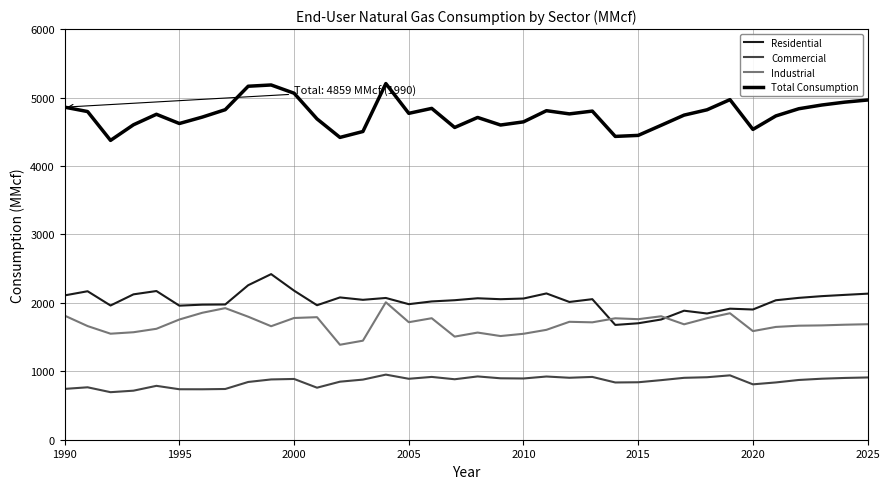

List the series in order of their peak value, highest first.

Total Consumption, Residential, Industrial, Commercial